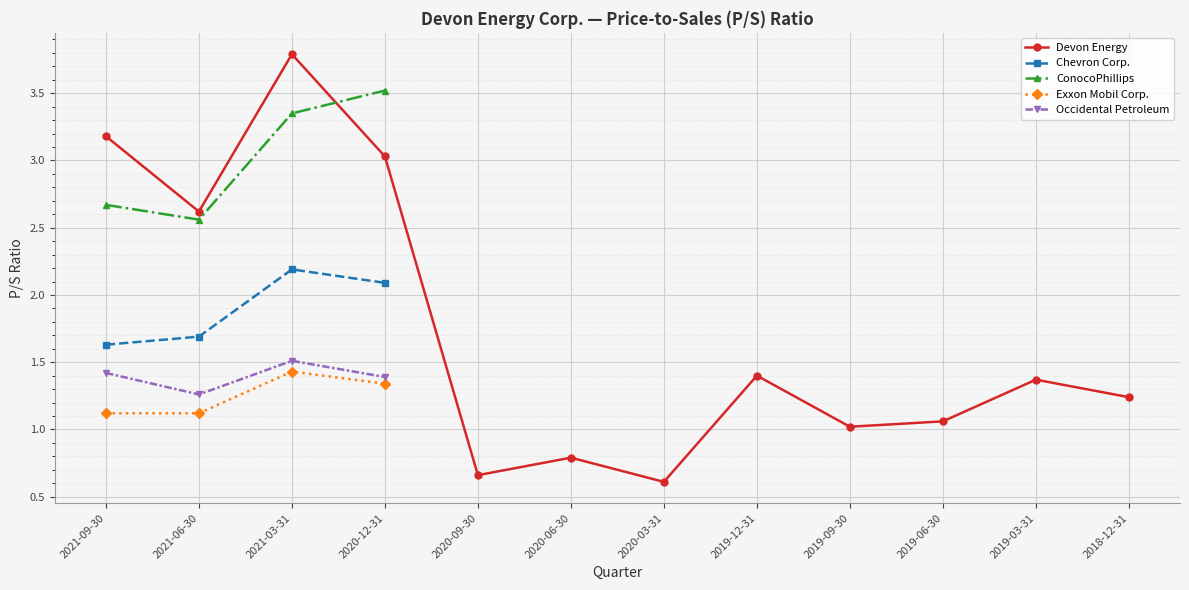

True or false: Chevron Corp. has a value of 2.3 at 2021-06-30.

False